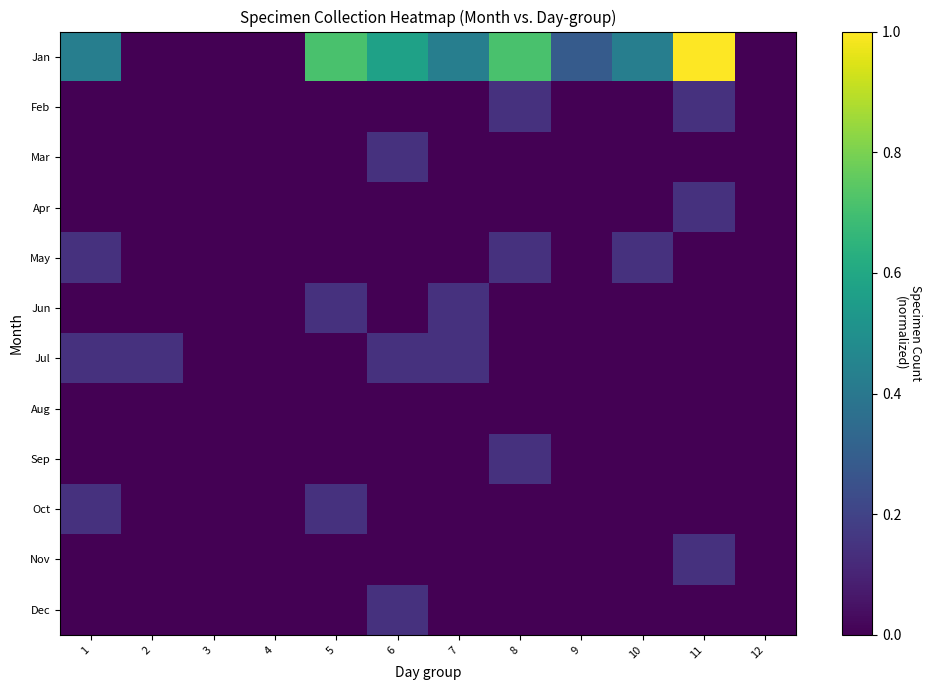

Rank the series by their maximum value, from lowest to highest.

Aug, Feb, Mar, Apr, May, Jun, Jul, Sep, Oct, Nov, Dec, Jan